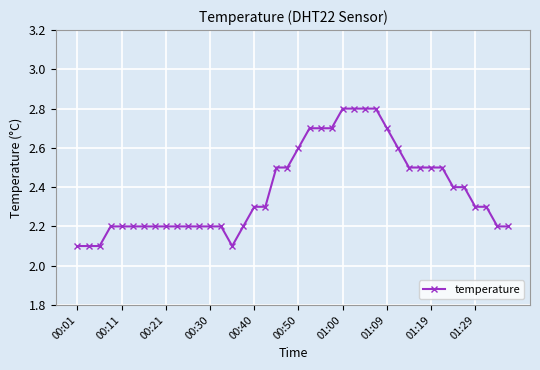

What is the sum of all values?

95.4